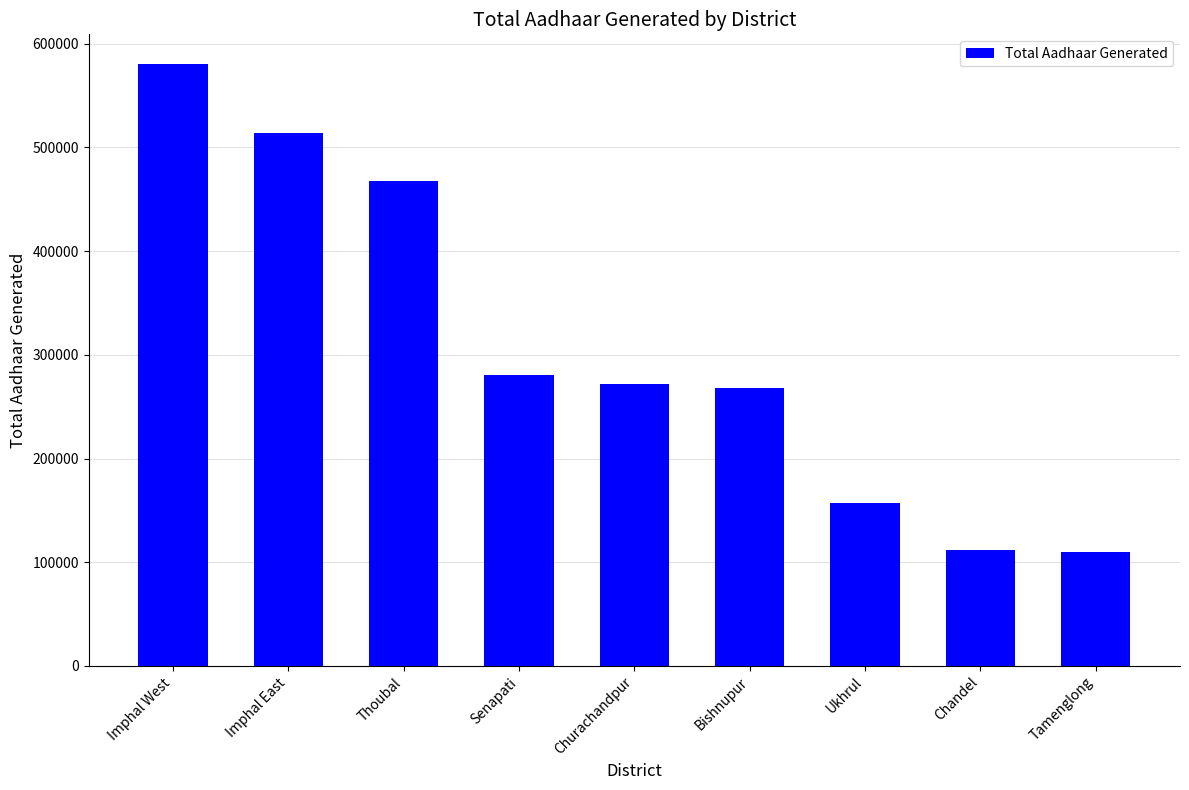

At which label is the value closest to 344741?

Senapati